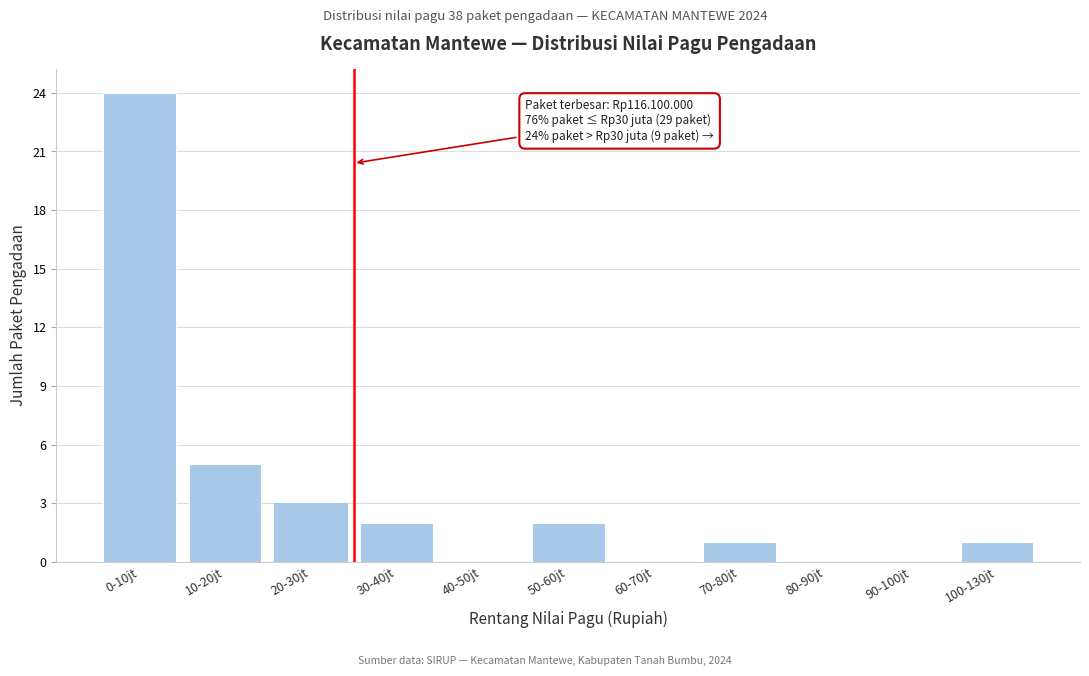

Reading left to right, extract all data points from this chart.

0-10jt=24	10-20jt=5	20-30jt=3	30-40jt=2	40-50jt=0	50-60jt=2	60-70jt=0	70-80jt=1	80-90jt=0	90-100jt=0	100-130jt=1